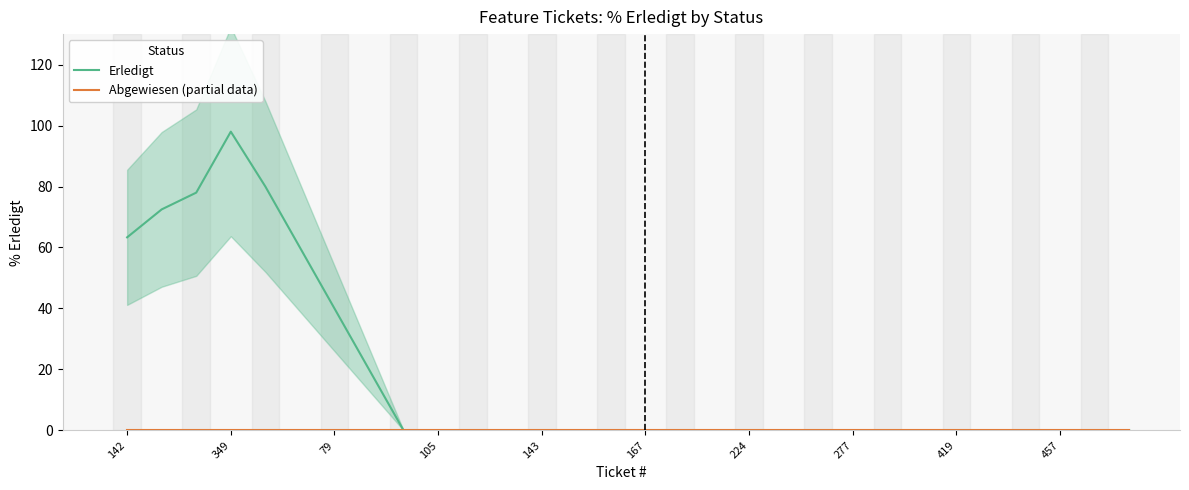

True or false: Abgewiesen (partial data) and Erledigt cross at least once.

False